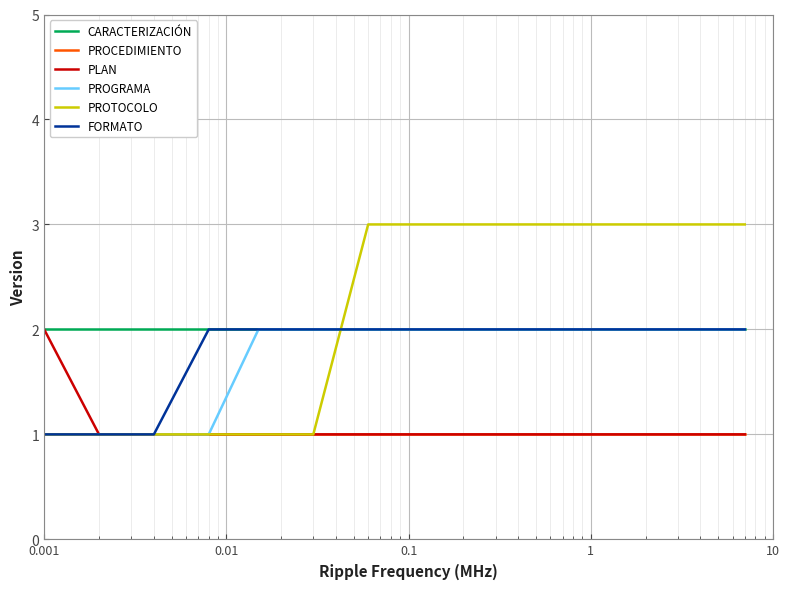

What is the greatest value displayed?

3